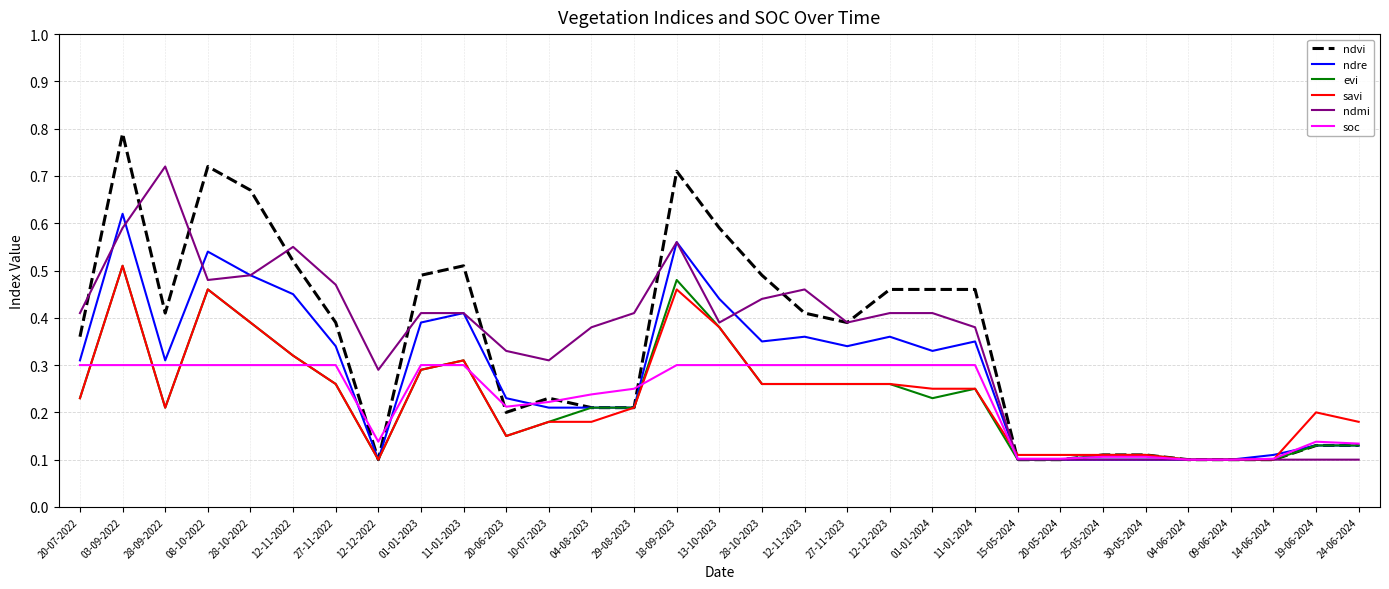

Is the value of ndmi at 12-12-2023 greater than the value of soc at 10-07-2023?

Yes